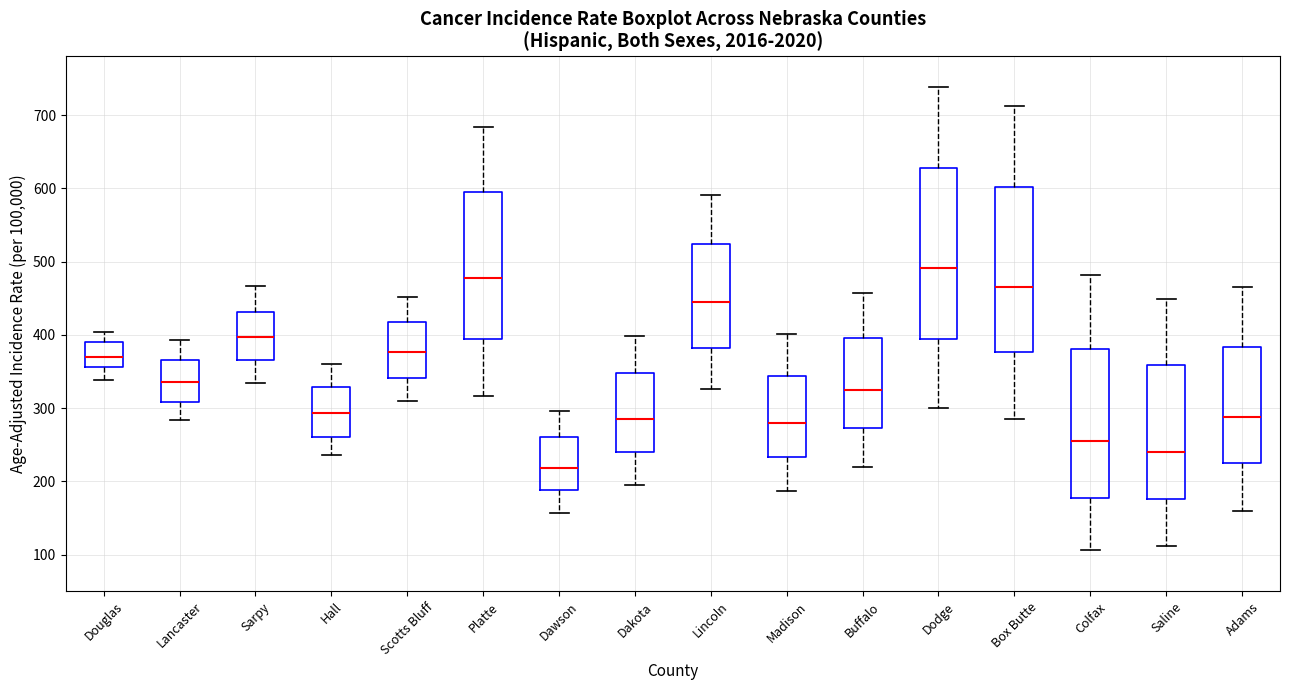

Reading left to right, read every box against the y-axis: the position of its median line, the range the box covers, and the ends of its whiskers. The values are not printed on the chart, so give them approximately, as read against the axis.

Douglas: median 370, box 360 to 390, whiskers 340 to 400
Lancaster: median 340, box 310 to 370, whiskers 280 to 390
Sarpy: median 400, box 370 to 430, whiskers 330 to 470
Hall: median 290, box 260 to 330, whiskers 240 to 360
Scotts Bluff: median 380, box 340 to 420, whiskers 310 to 450
Platte: median 480, box 400 to 600, whiskers 320 to 680
Dawson: median 220, box 190 to 260, whiskers 160 to 300
Dakota: median 280, box 240 to 350, whiskers 200 to 400
Lincoln: median 450, box 380 to 520, whiskers 330 to 590
Madison: median 280, box 230 to 340, whiskers 190 to 400
Buffalo: median 320, box 270 to 400, whiskers 220 to 460
Dodge: median 490, box 400 to 630, whiskers 300 to 740
Box Butte: median 470, box 380 to 600, whiskers 280 to 710
Colfax: median 260, box 180 to 380, whiskers 110 to 480
Saline: median 240, box 180 to 360, whiskers 110 to 450
Adams: median 290, box 230 to 380, whiskers 160 to 470